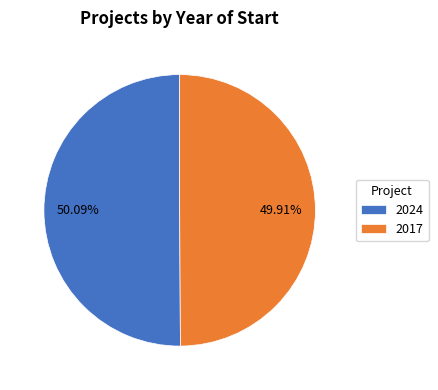

Does any single category account for the majority?

Yes